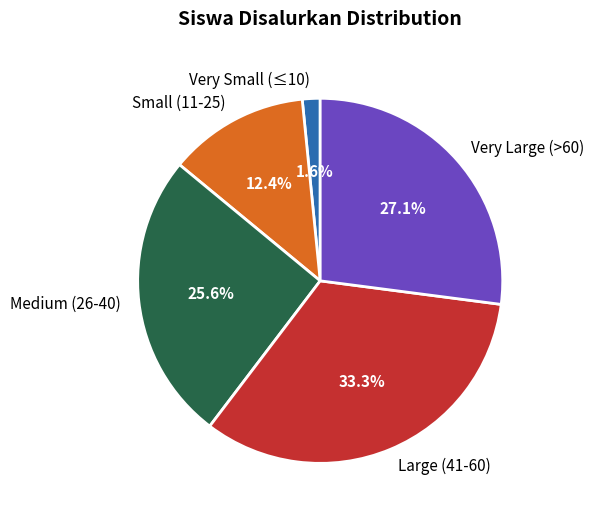

What percentage is NOT represented by Small (11-25)?

87.6%